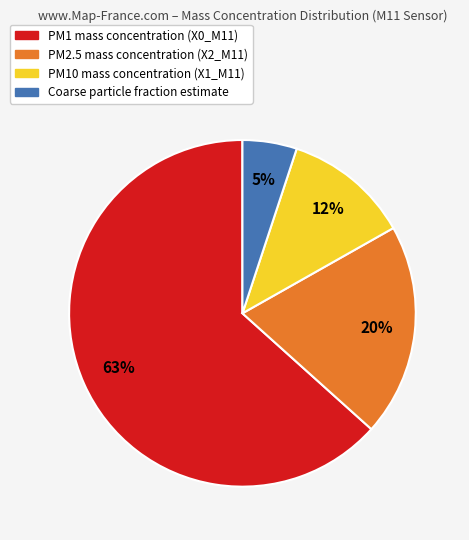

To the nearest percent, what is the difference between the largest and smallest slice percentages?

58%